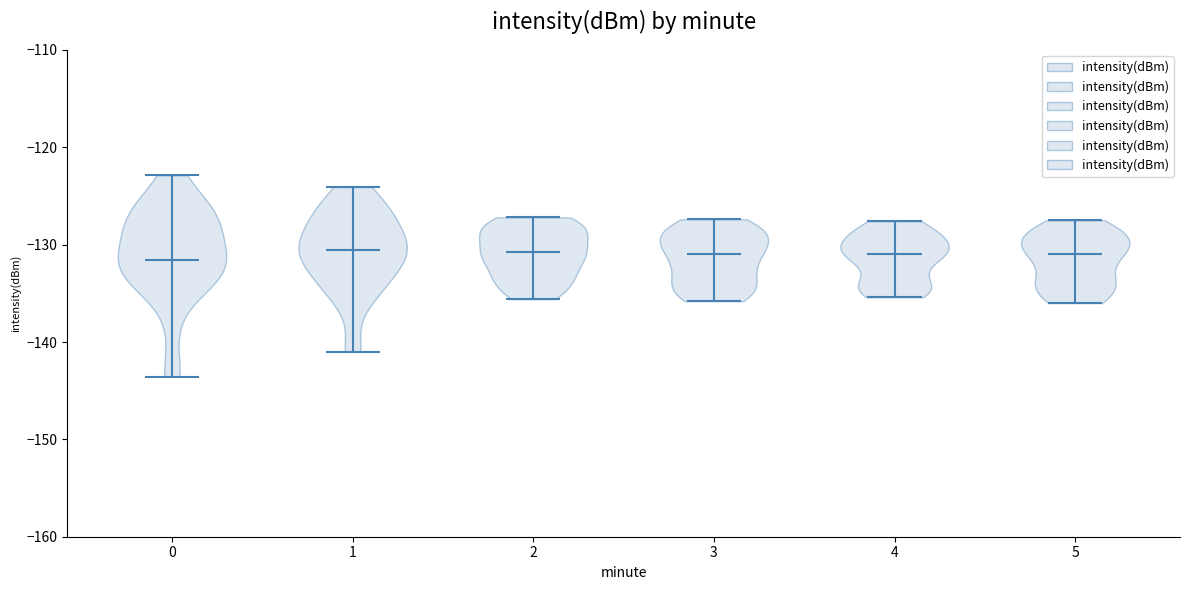

Where does the median line of the violin at x = 2 sit on the y-axis? The values are not printed on the chart, so give them approximately, as read against the axis.

-131